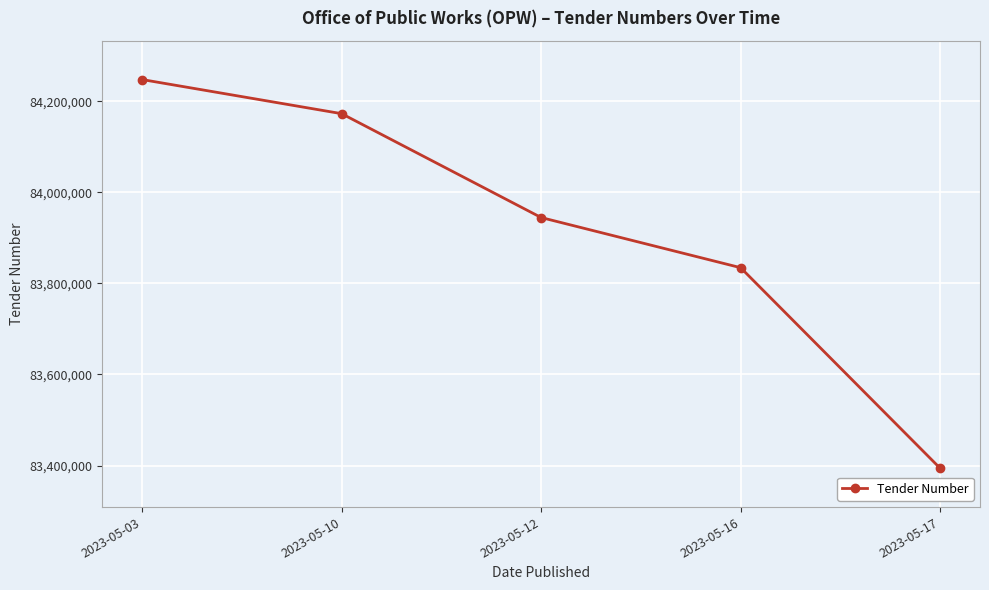

How many lines are shown in the chart?

1